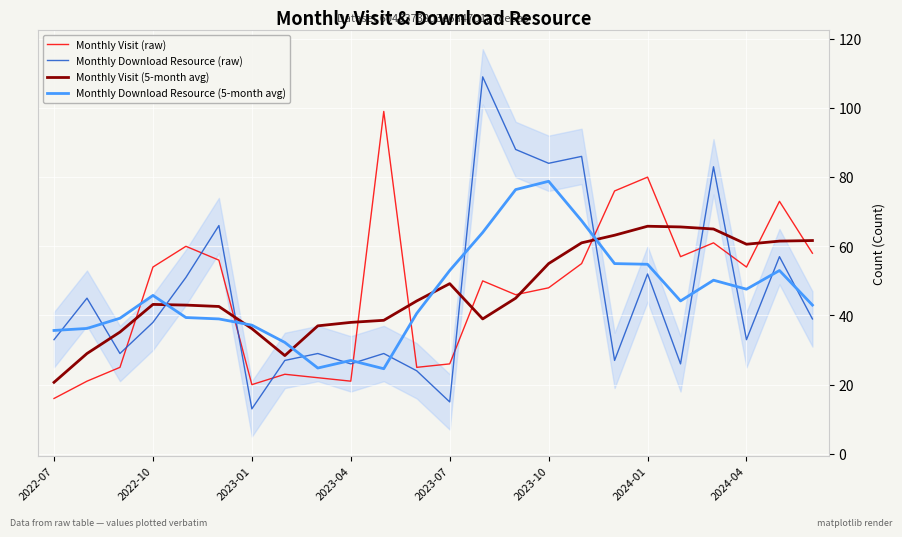

At how many categories does at least one series exceed 104?

1